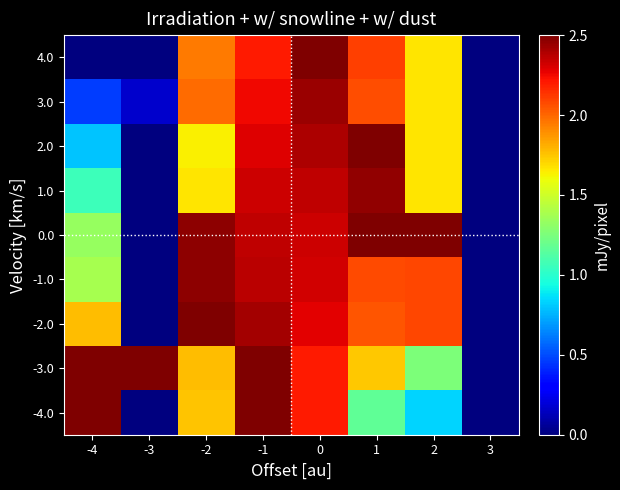

What is the total value across all series at -4?

11.8